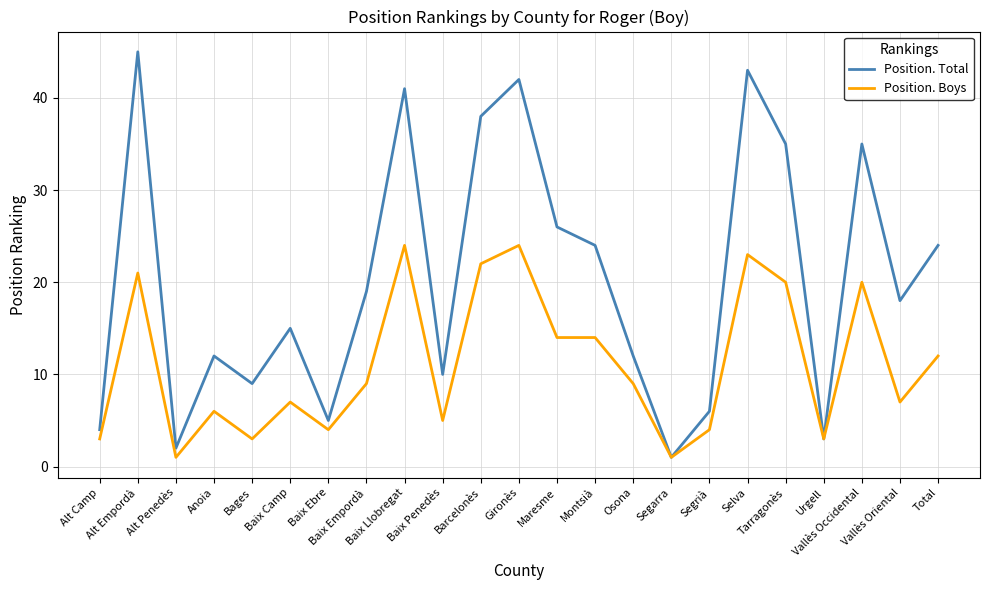

How many values in the Position. Total series are below 18?

11